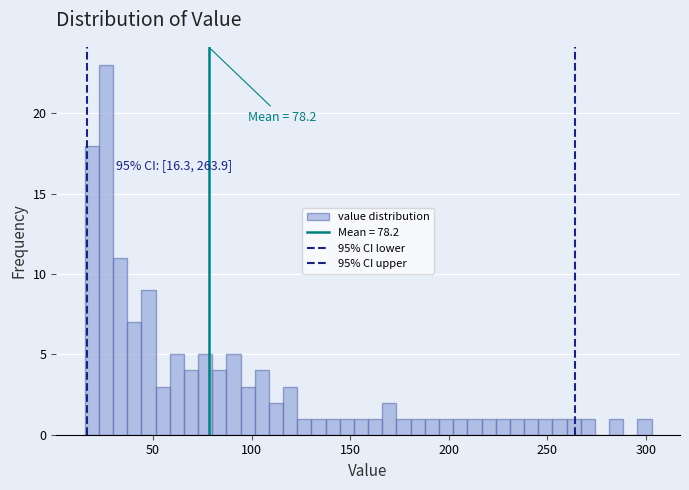

Read against the x-axis, roughly where is the centre of the tallest bar?

25